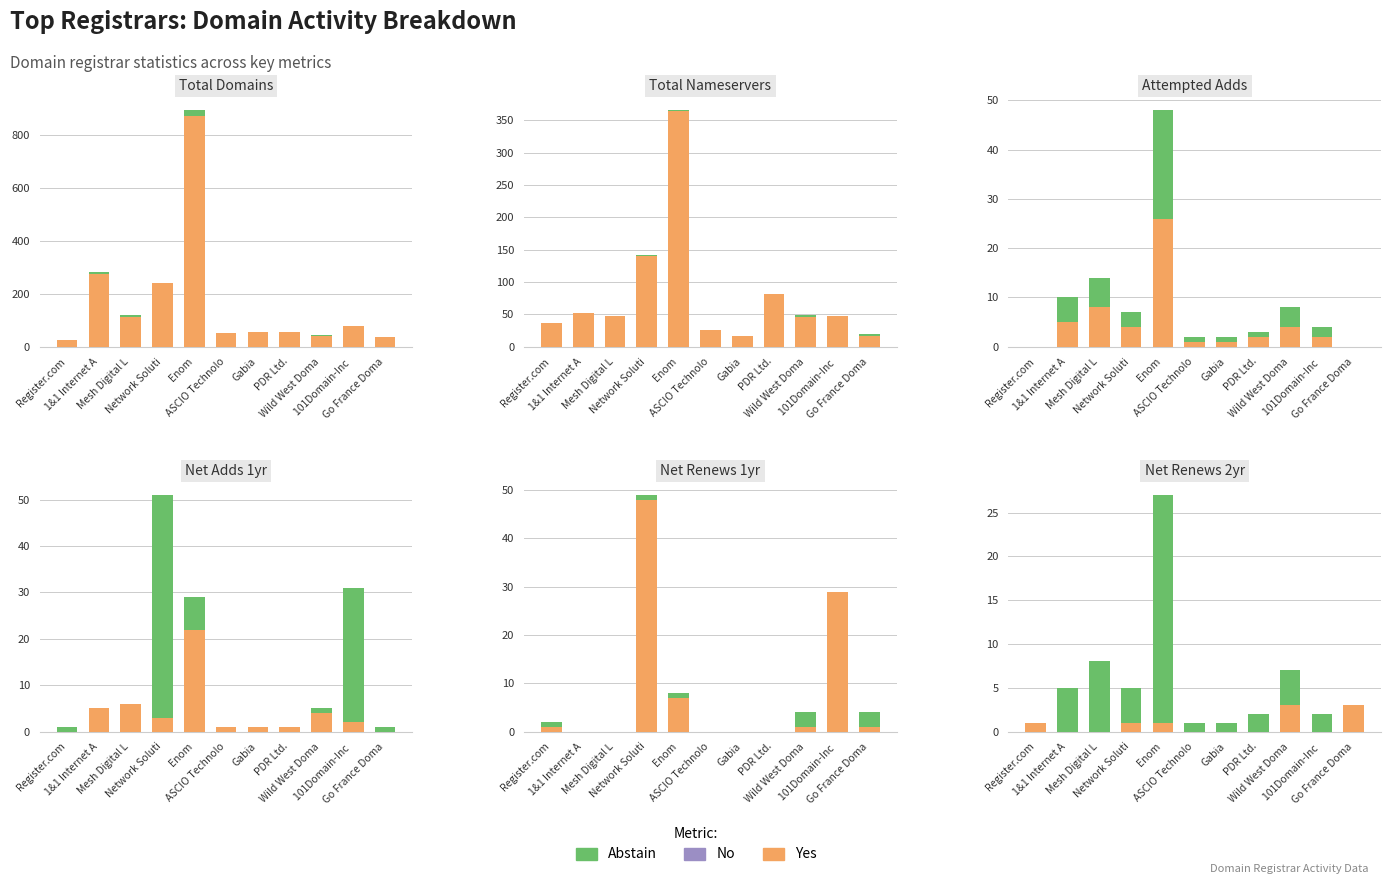

Between Register.com and Network Soluti, which is larger?

Register.com